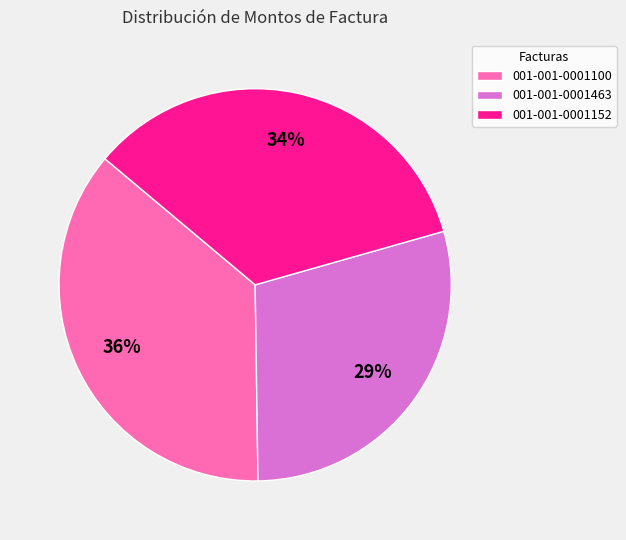

How many slices are in this pie chart?

3